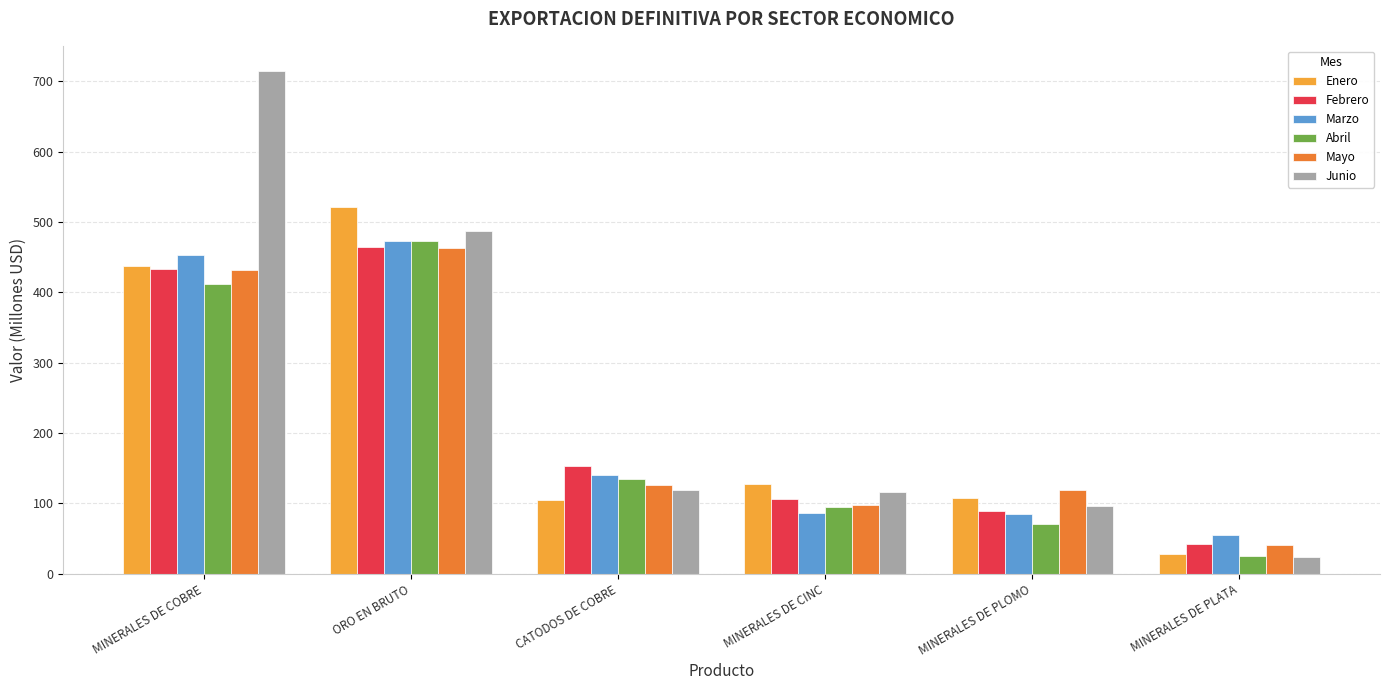

List the labels in order of Abril value, smallest first.

MINERALES DE PLATA, MINERALES DE PLOMO, MINERALES DE CINC, CATODOS DE COBRE, MINERALES DE COBRE, ORO EN BRUTO